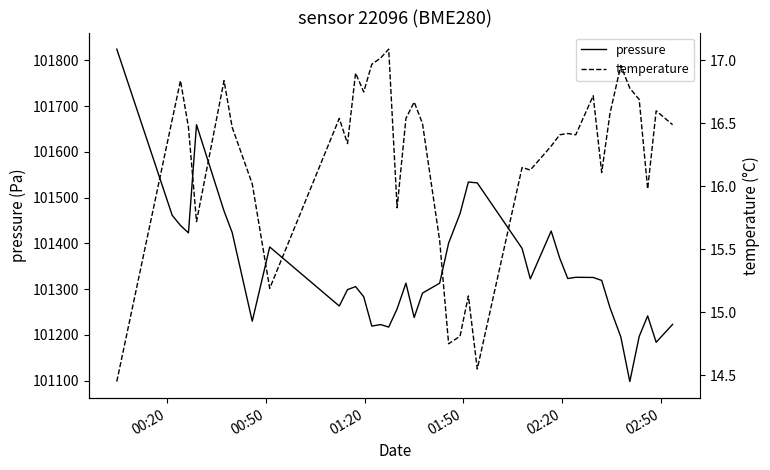

Which series has the widest spread of values?

pressure